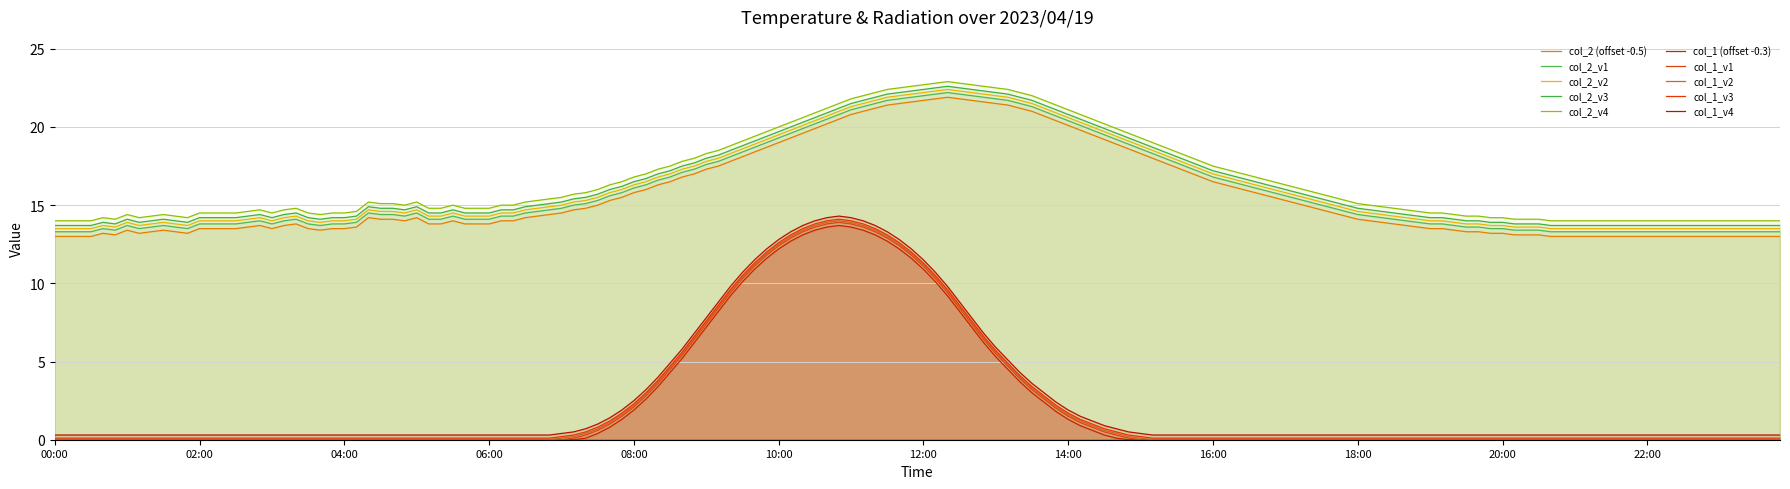

What is the lowest value of the col_2 series?

13.5